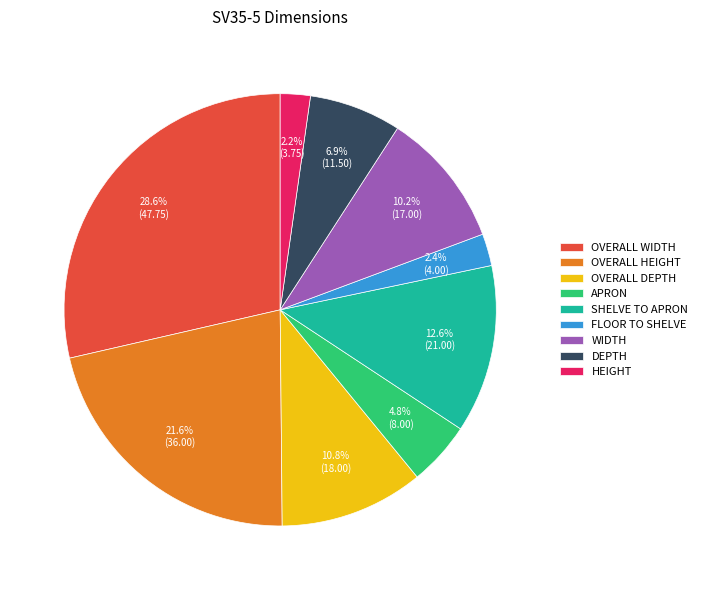

How many segments does this pie chart have?

9